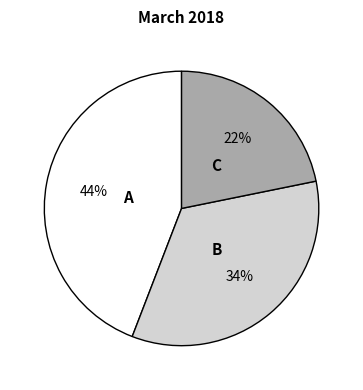

To the nearest percent, what is the average slice percentage?

33%